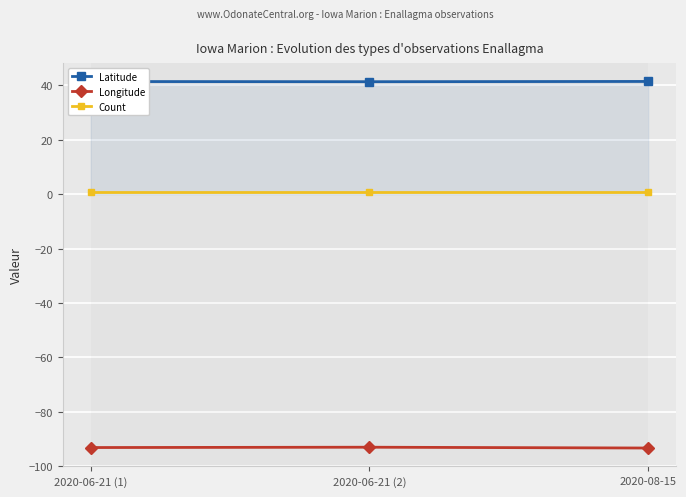

List the series in order of their peak value, lowest first.

Longitude, Count, Latitude